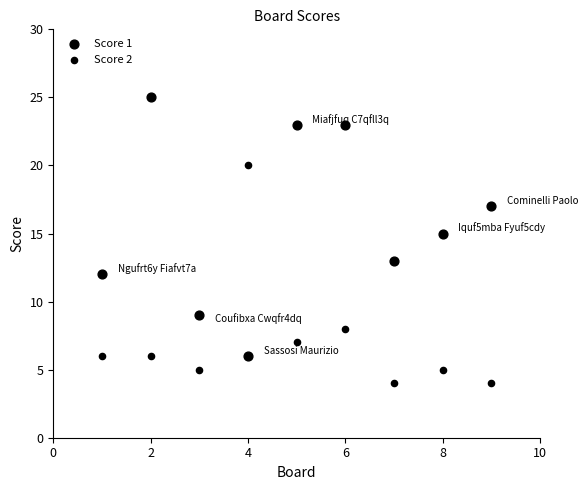

Count the number of points in this scatter plot.

18